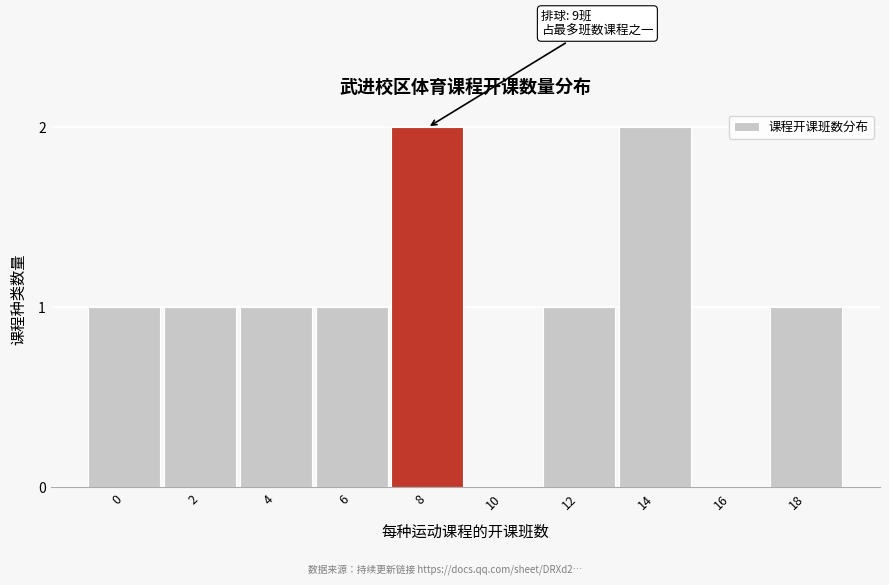

Reading right to left, transcribe all the data shown in this chart.

18=1	16=0	14=2	12=1	10=0	8=2	6=1	4=1	2=1	0=1